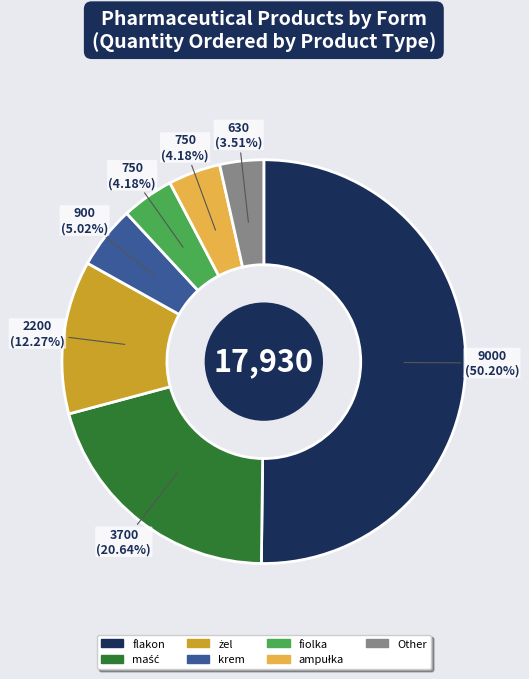

Which slice represents more than half of the pie?

flakon